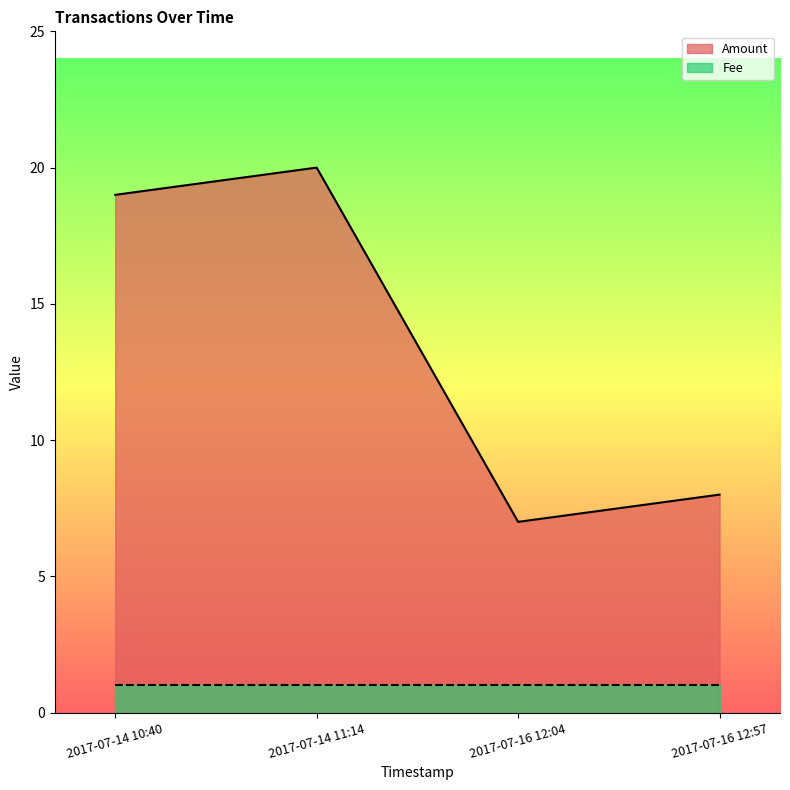

What is the change in value from 2017-07-14 10:40 to 2017-07-16 12:04?

-12